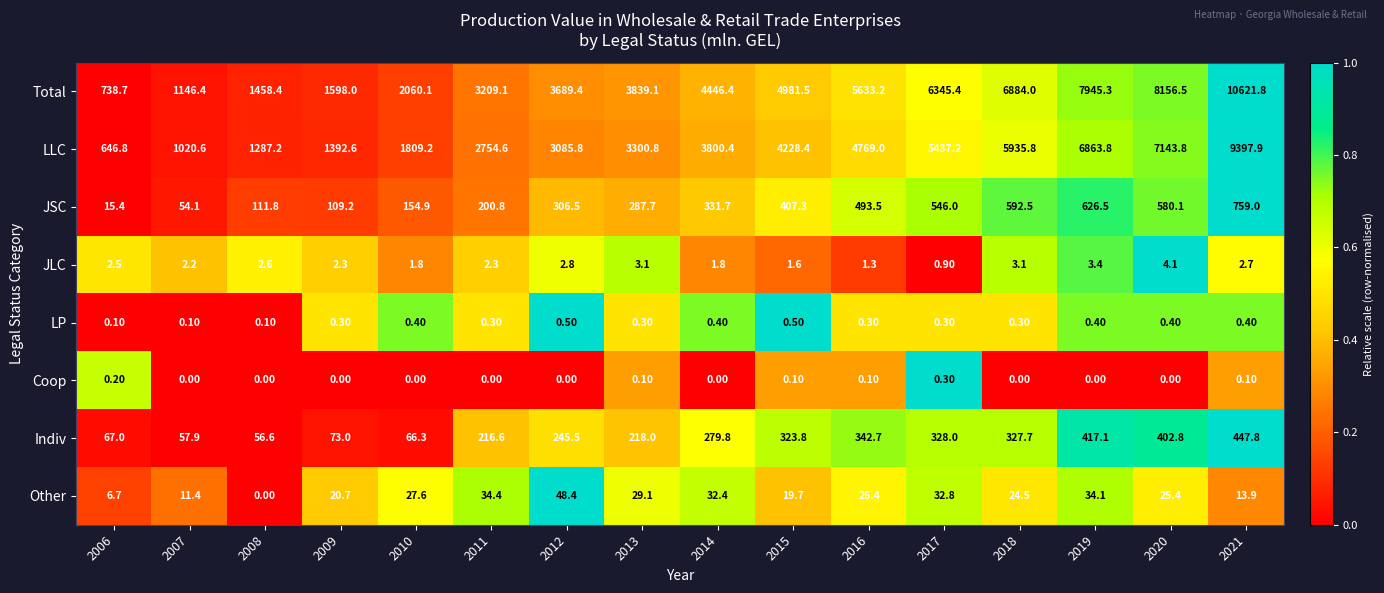

At 2009, list the series in order from largest to smallest.

Total, LLC, JSC, Indiv, Other, JLC, LP, Coop